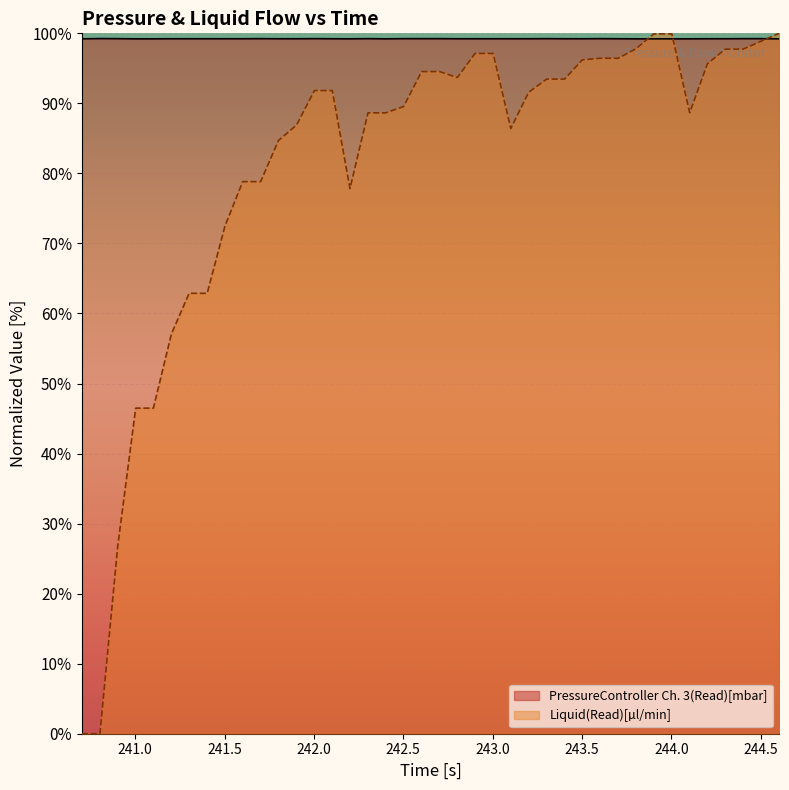

Rank the series by their average value, from lowest to highest.

Liquid(Read)[µl/min], PressureController Ch. 3(Read)[mbar]